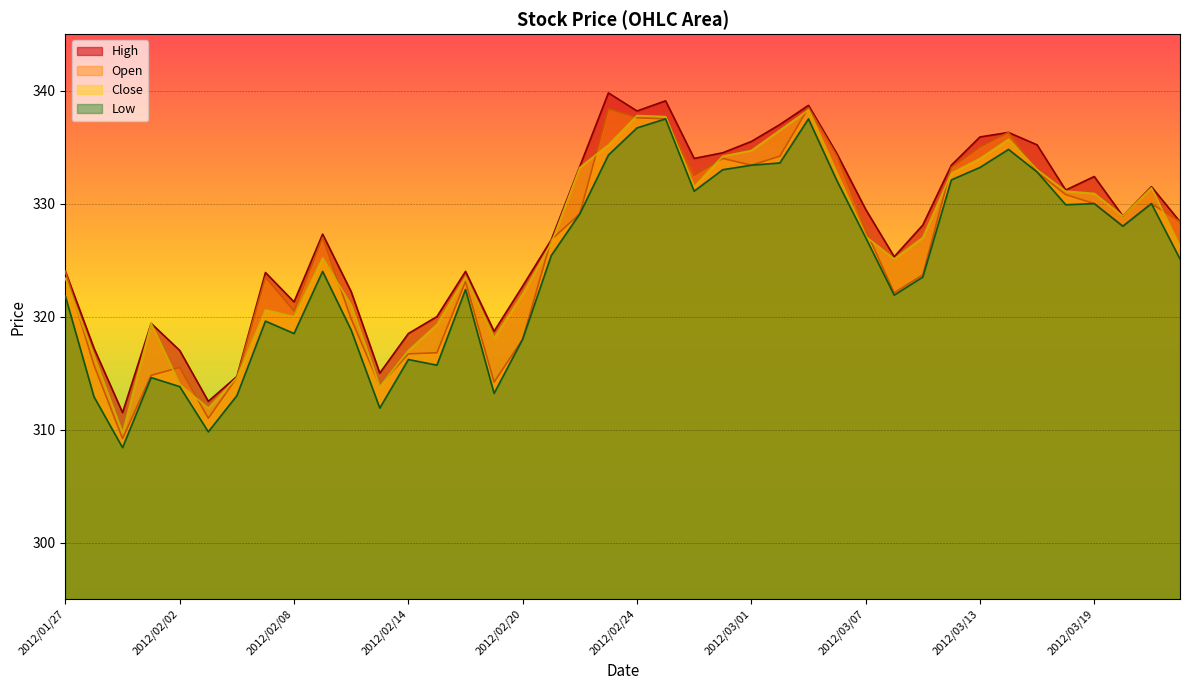

How many times do Close and Open cross each other?

17